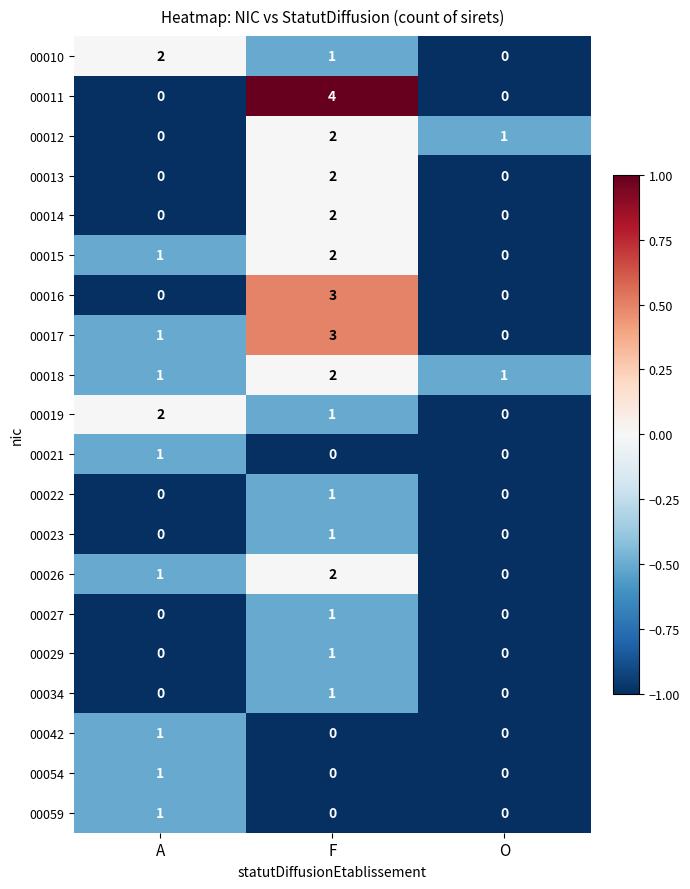

List the labels in order of 00026 value, largest first.

F, A, O